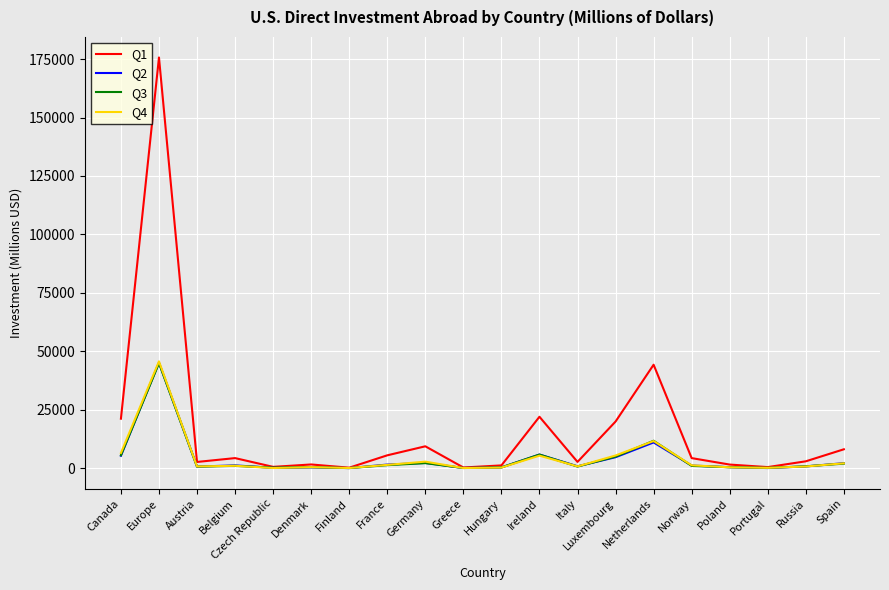

In Q4, how many points are lower than both neighbors (excluding endpoints)?

6